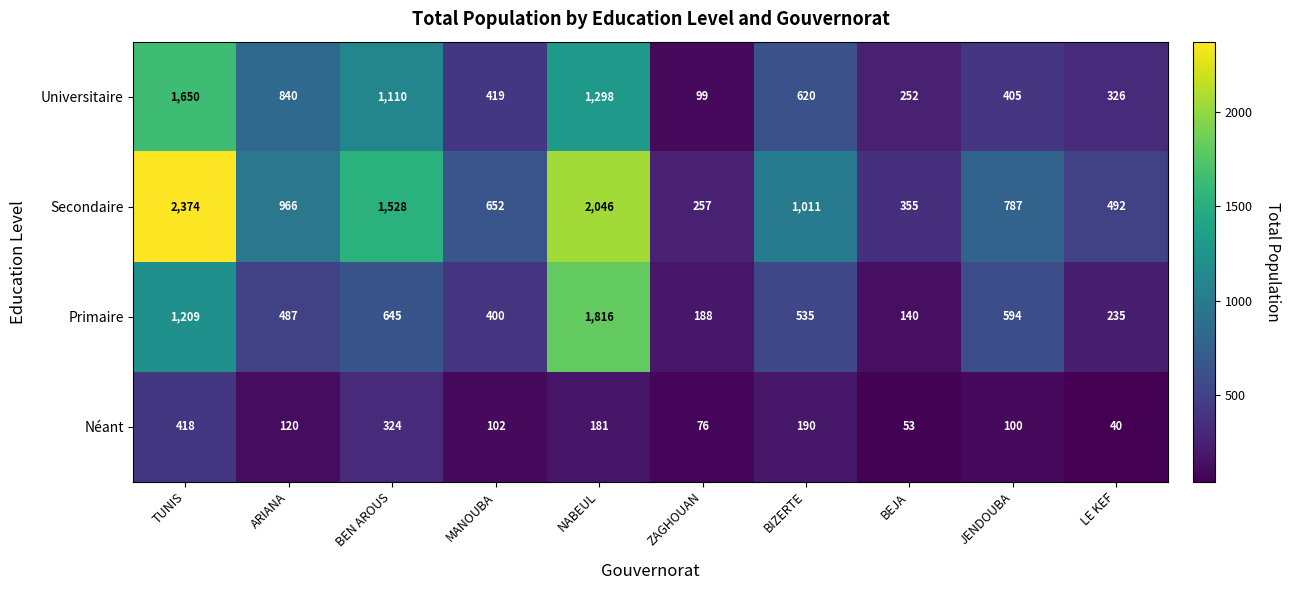

What is the maximum value shown in the chart?

2374